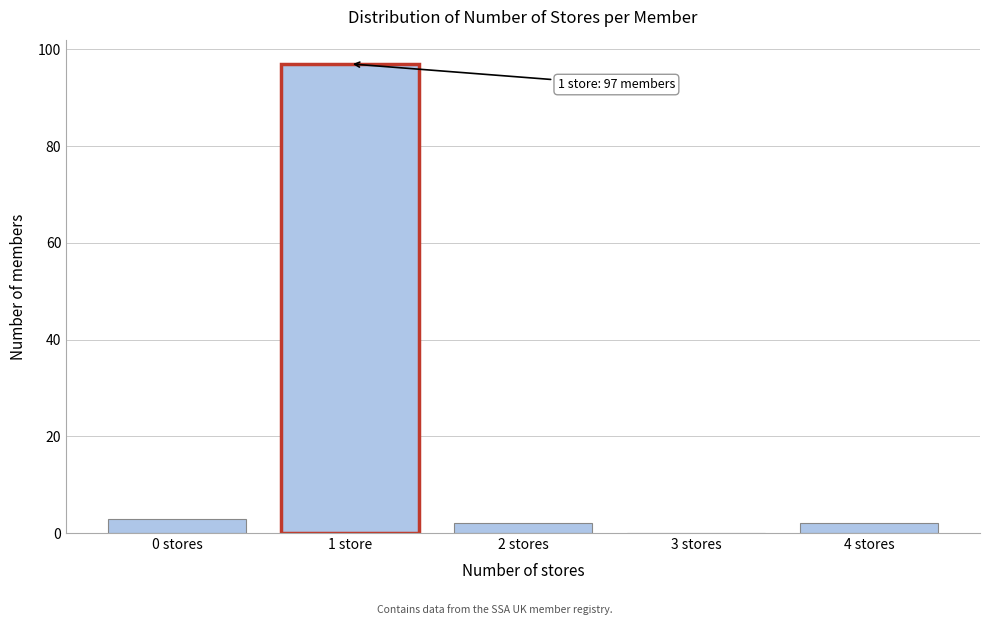

Reading left to right, extract all data points from this chart.

0 stores=3	1 store=97	2 stores=2	3 stores=0	4 stores=2